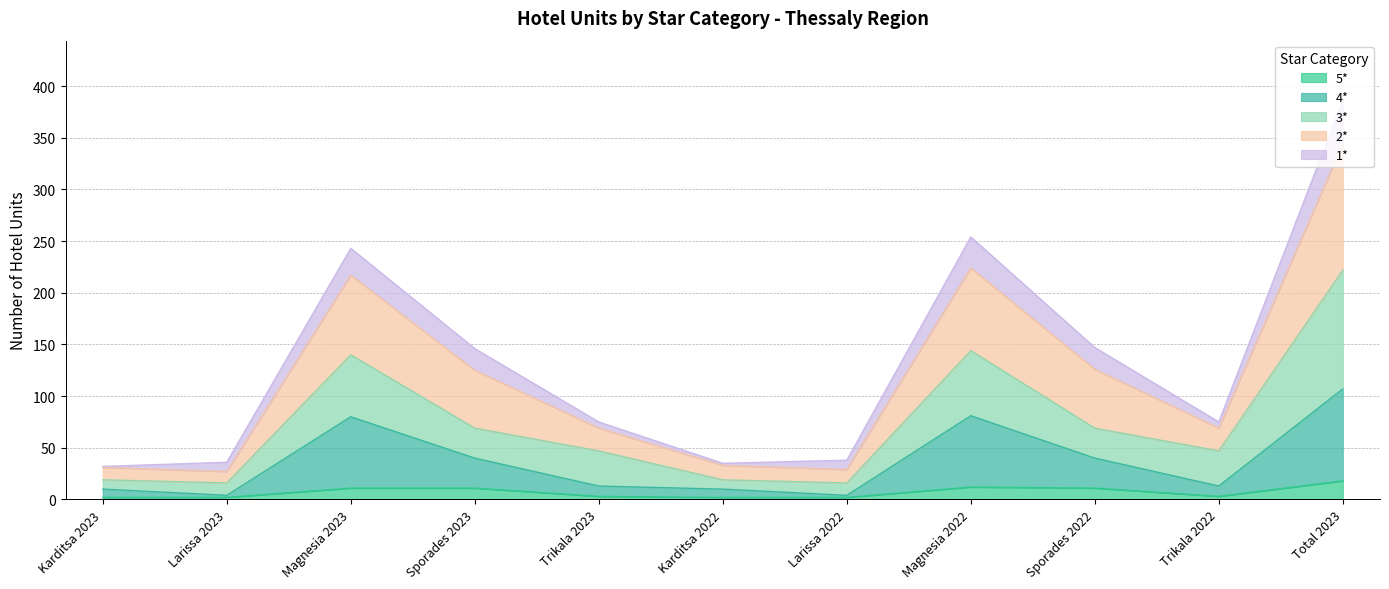

What is the maximum value shown in the chart?

386